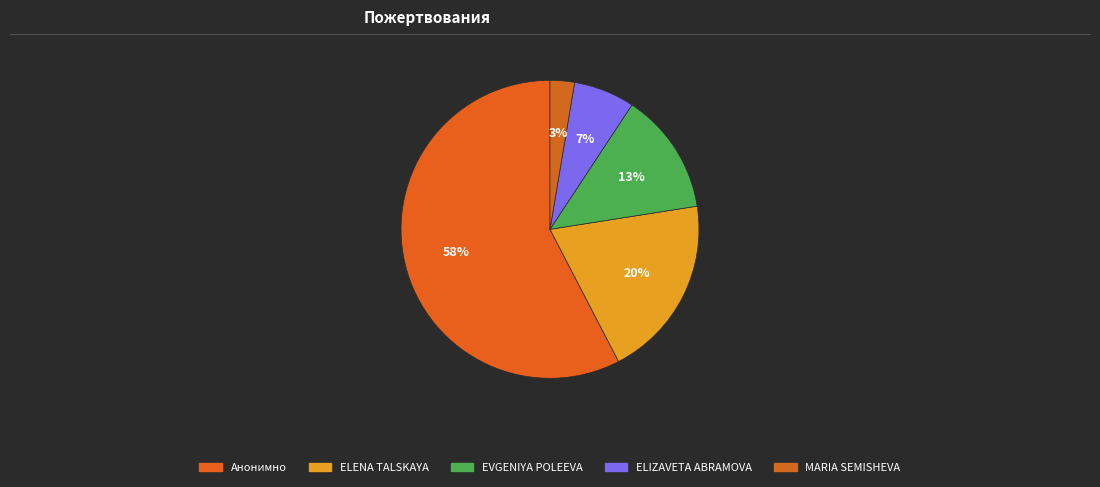

Count the number of slices in the pie.

5